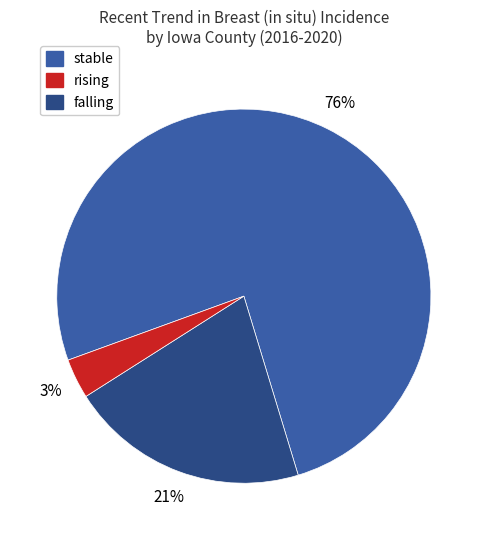

To the nearest percent, what is the average slice percentage?

33%